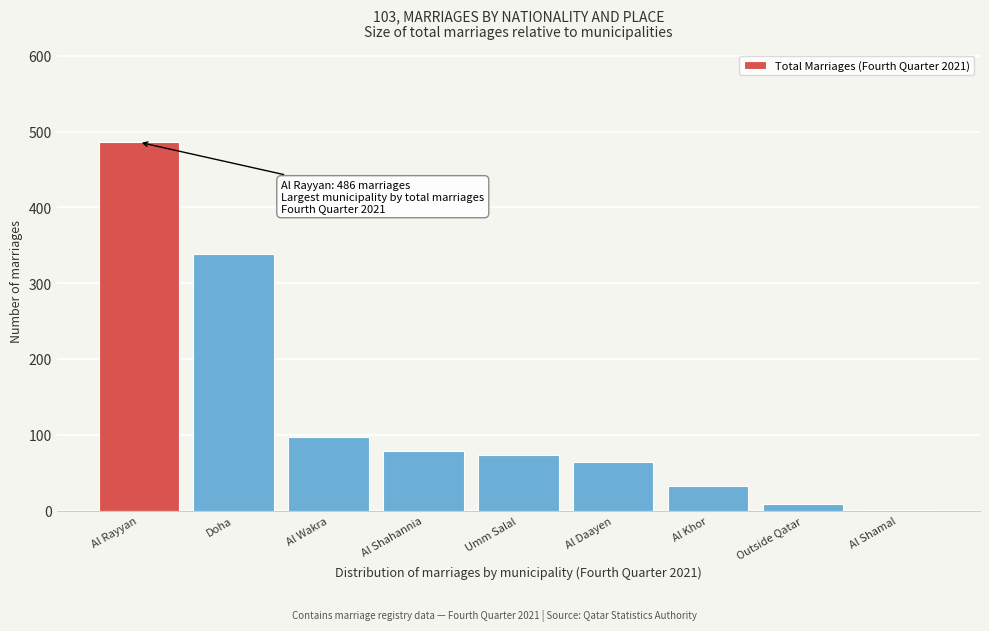

Reading left to right, list all the values displayed in this chart.

Al Rayyan=486	Doha=338	Al Wakra=97	Al Shahannia=79	Umm Salal=74	Al Daayen=64	Al Khor=32	Outside Qatar=9	Al Shamal=1